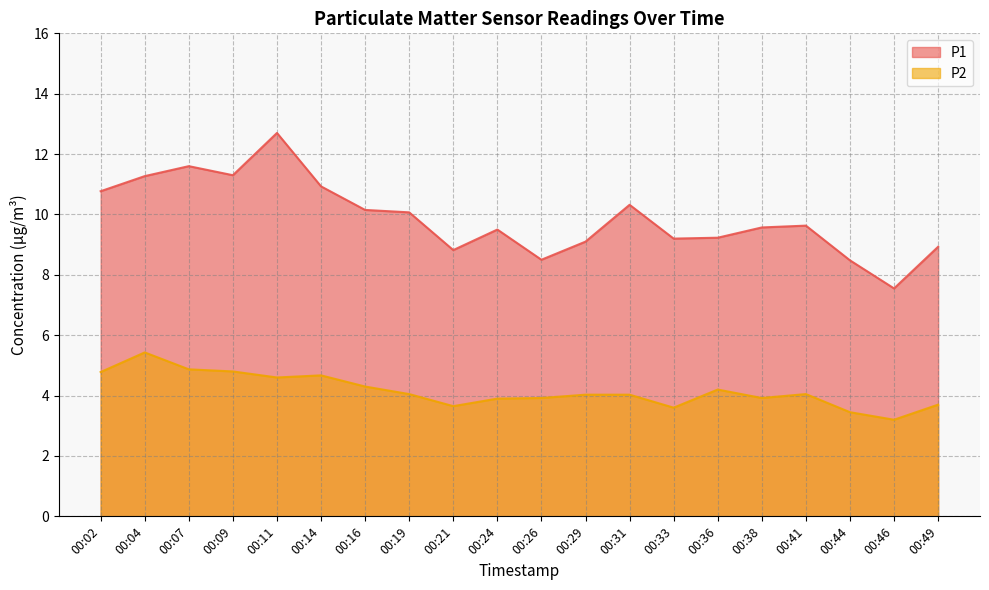

At which category is the sum across all series the highest?

00:11